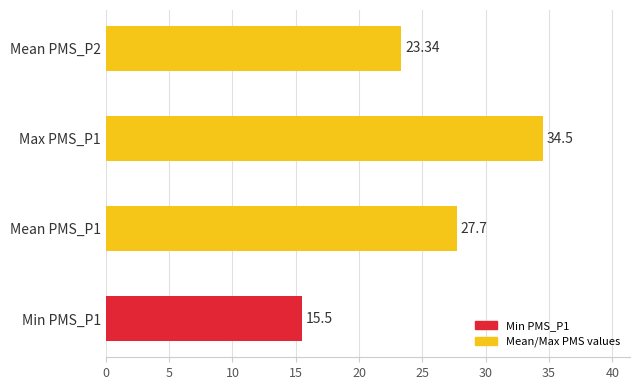

What is the difference between the maximum and minimum values?

19.0